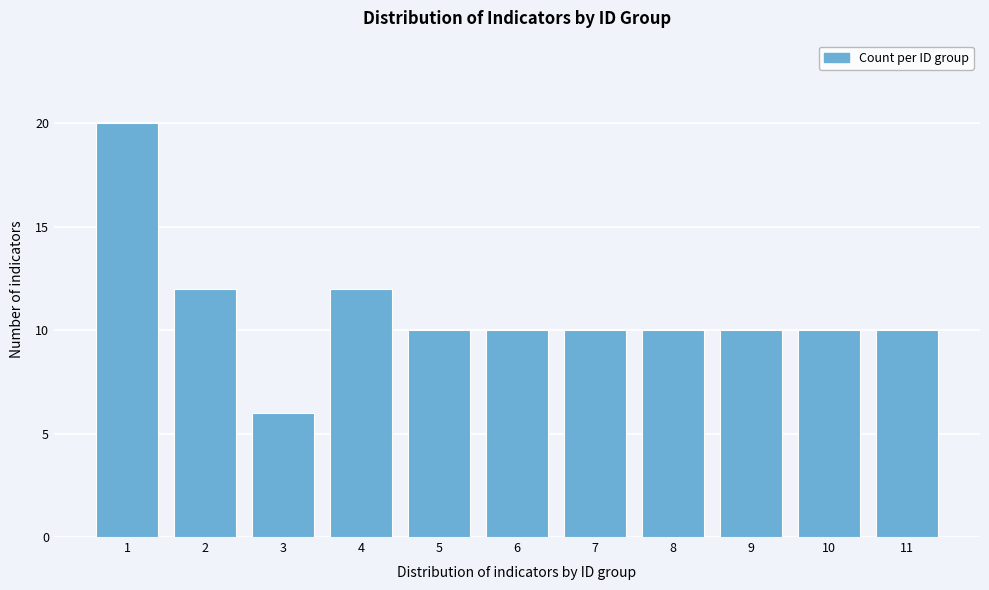

Reading left to right, transcribe all the data shown in this chart.

20	12	6	12	10	10	10	10	10	10	10